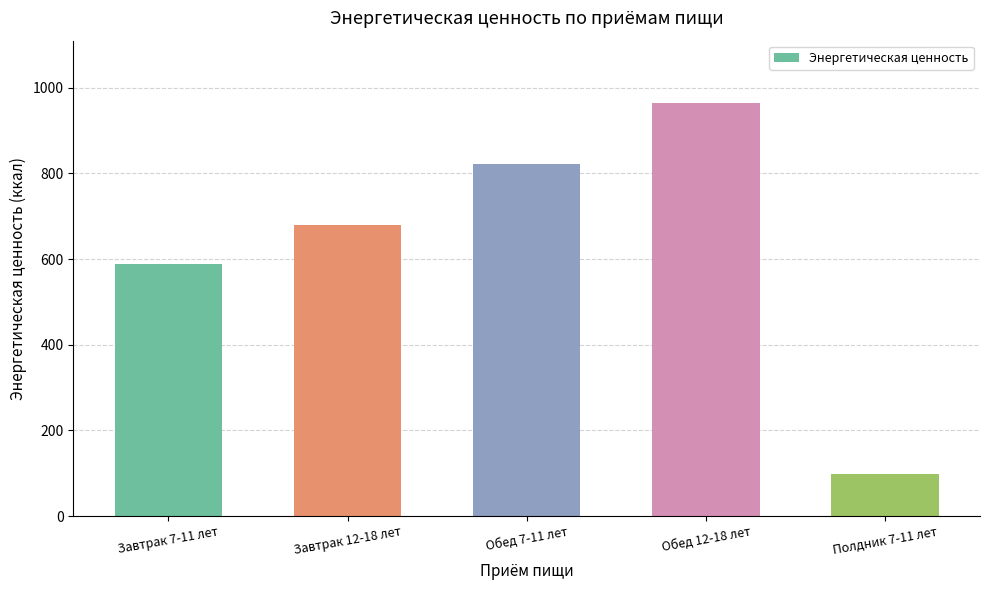

Rank the categories by value from lowest to highest.

Полдник 7-11 лет, Завтрак 7-11 лет, Завтрак 12-18 лет, Обед 7-11 лет, Обед 12-18 лет